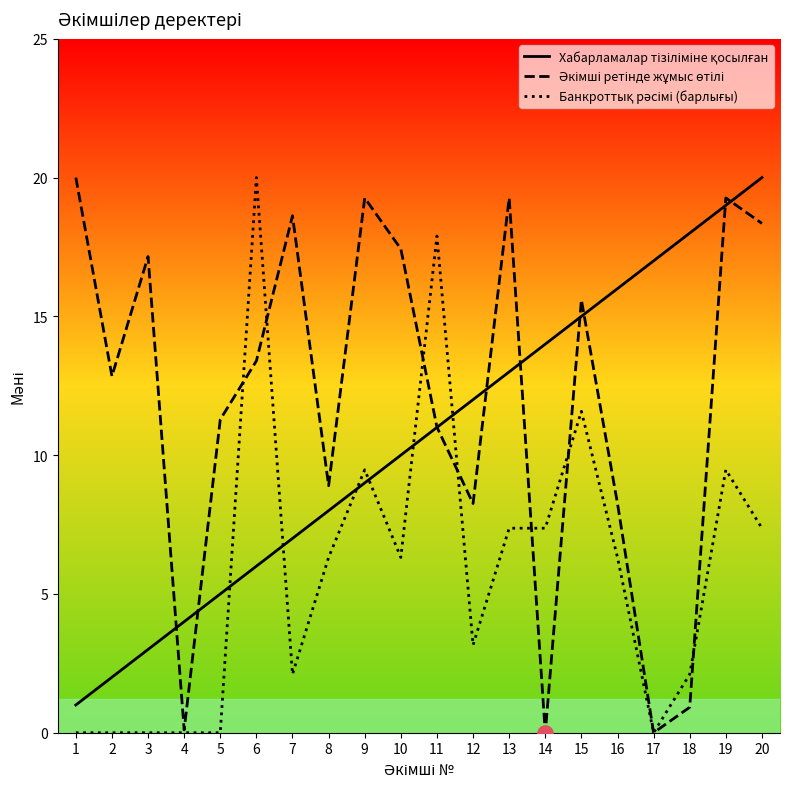

At how many categories does at least one series exceed 3?

20